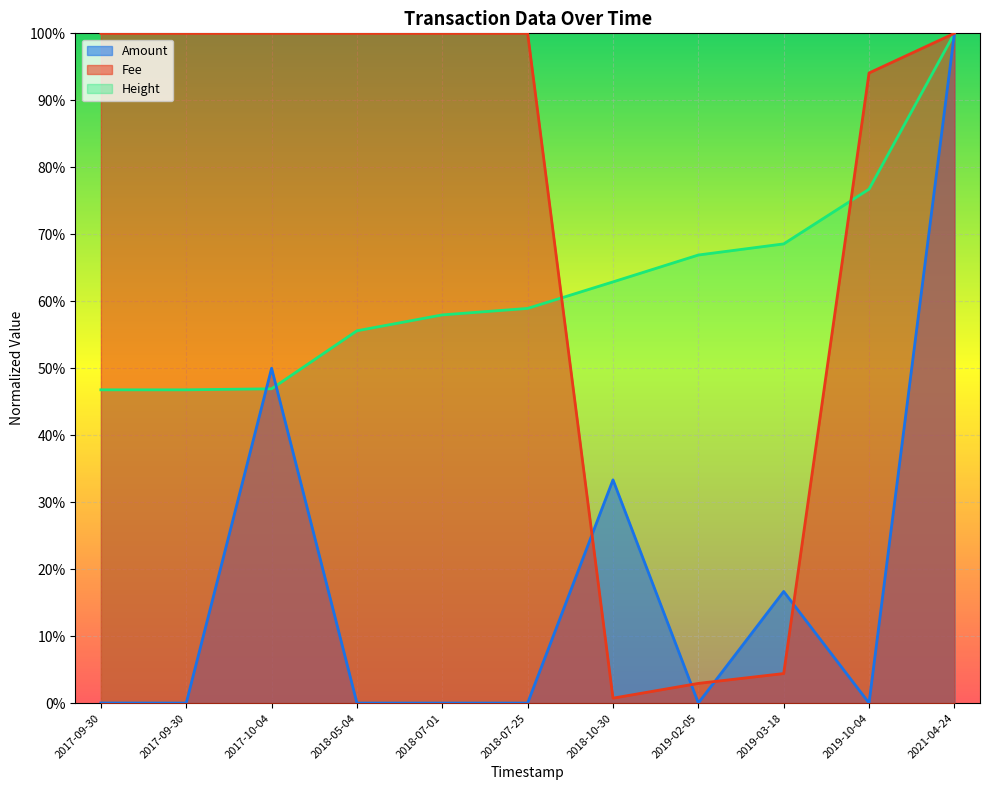

Reading left to right, what are all the values shown in this chart?

Amount: 2017-09-30=0.0	2017-09-30=0.0	2017-10-04=0.5	2018-05-04=0.0	2018-07-01=0.0	2018-07-25=0.0	2018-10-30=0.3	2019-02-05=0.0	2019-03-18=0.2	2019-10-04=0.0	2021-04-24=1.0
Fee: 2017-09-30=1.0	2017-09-30=1.0	2017-10-04=1.0	2018-05-04=1.0	2018-07-01=1.0	2018-07-25=1.0	2018-10-30=0.0	2019-02-05=0.0	2019-03-18=0.0	2019-10-04=0.9	2021-04-24=1.0
Height: 2017-09-30=0.5	2017-09-30=0.5	2017-10-04=0.5	2018-05-04=0.6	2018-07-01=0.6	2018-07-25=0.6	2018-10-30=0.6	2019-02-05=0.7	2019-03-18=0.7	2019-10-04=0.8	2021-04-24=1.0